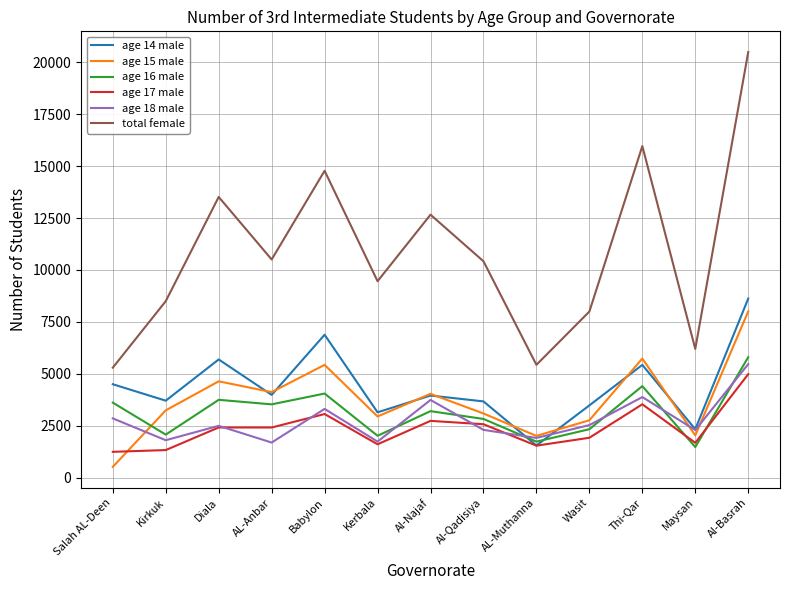

At which category is the sum across all series the highest?

Al-Basrah